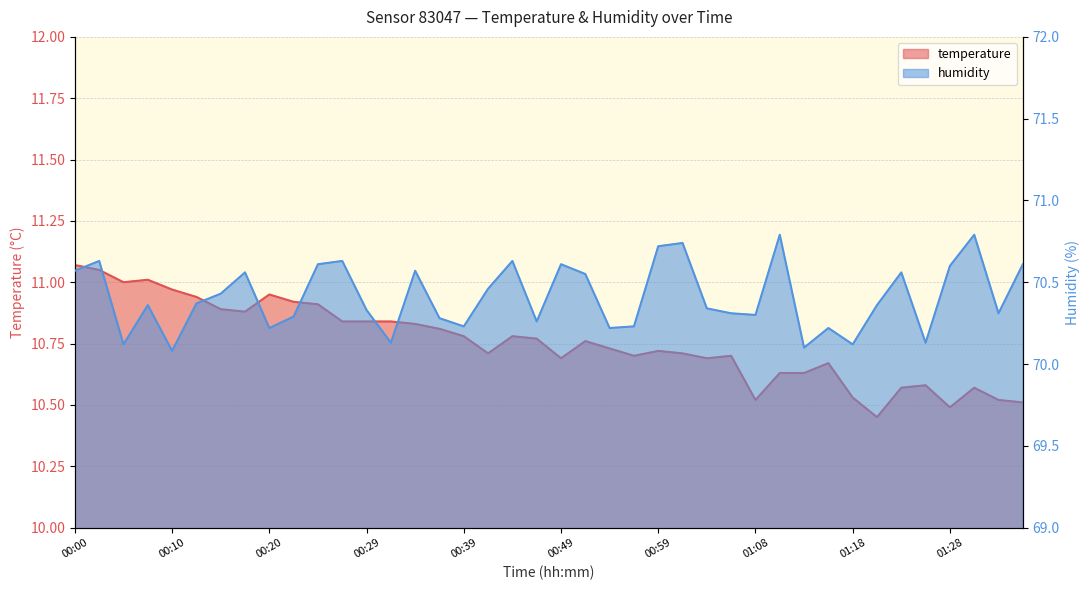

The temperature series shows 10.7 at 00:54. True or false?

True